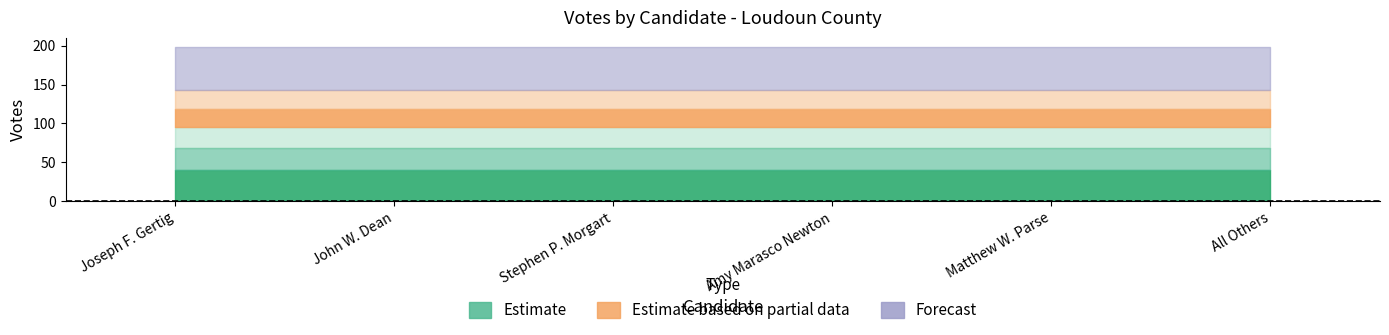

Where is the data nearest to the value 39?

votes